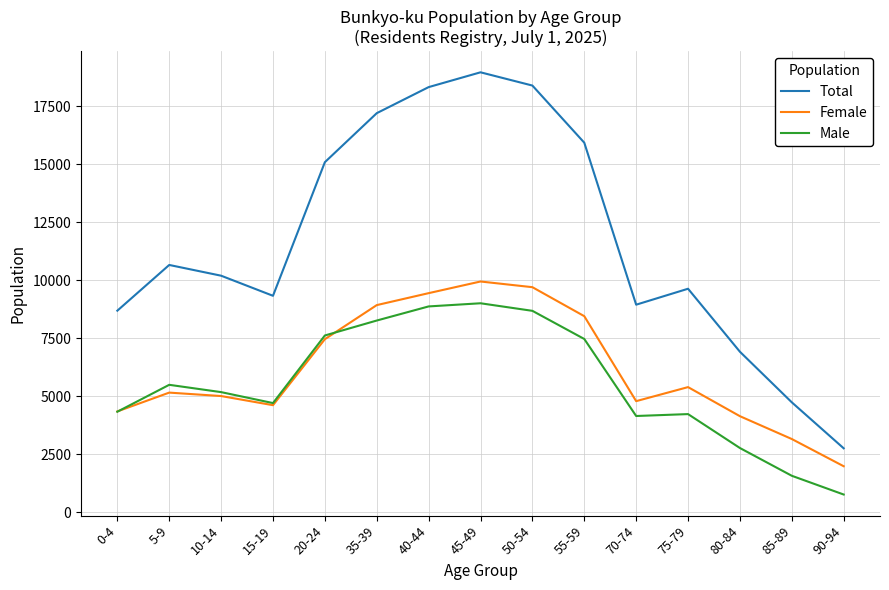

Is the value of Male at 55-59 greater than the value of Female at 85-89?

Yes